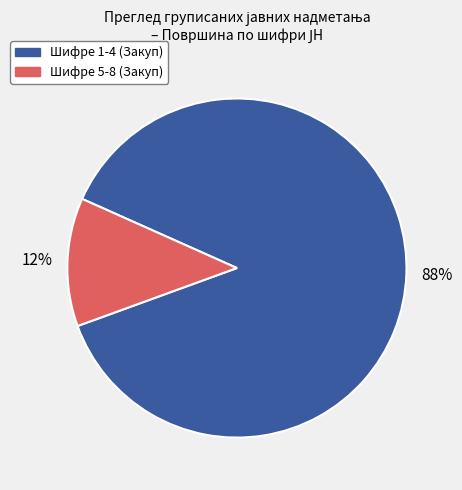

To the nearest percent, what is the difference between the largest and smallest slice percentages?

76%